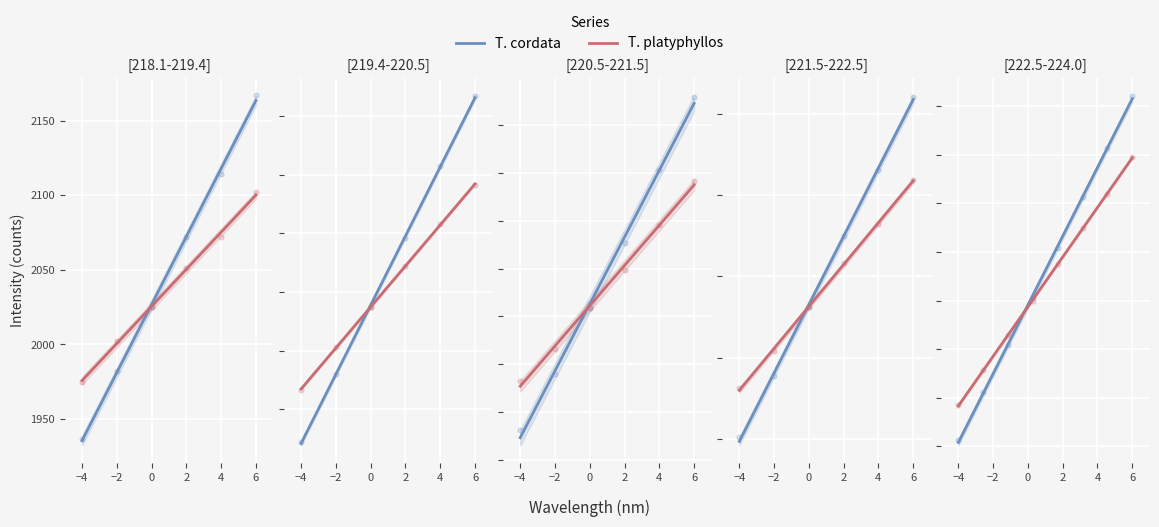

Which series has the widest spread of Y values?

T. cordata